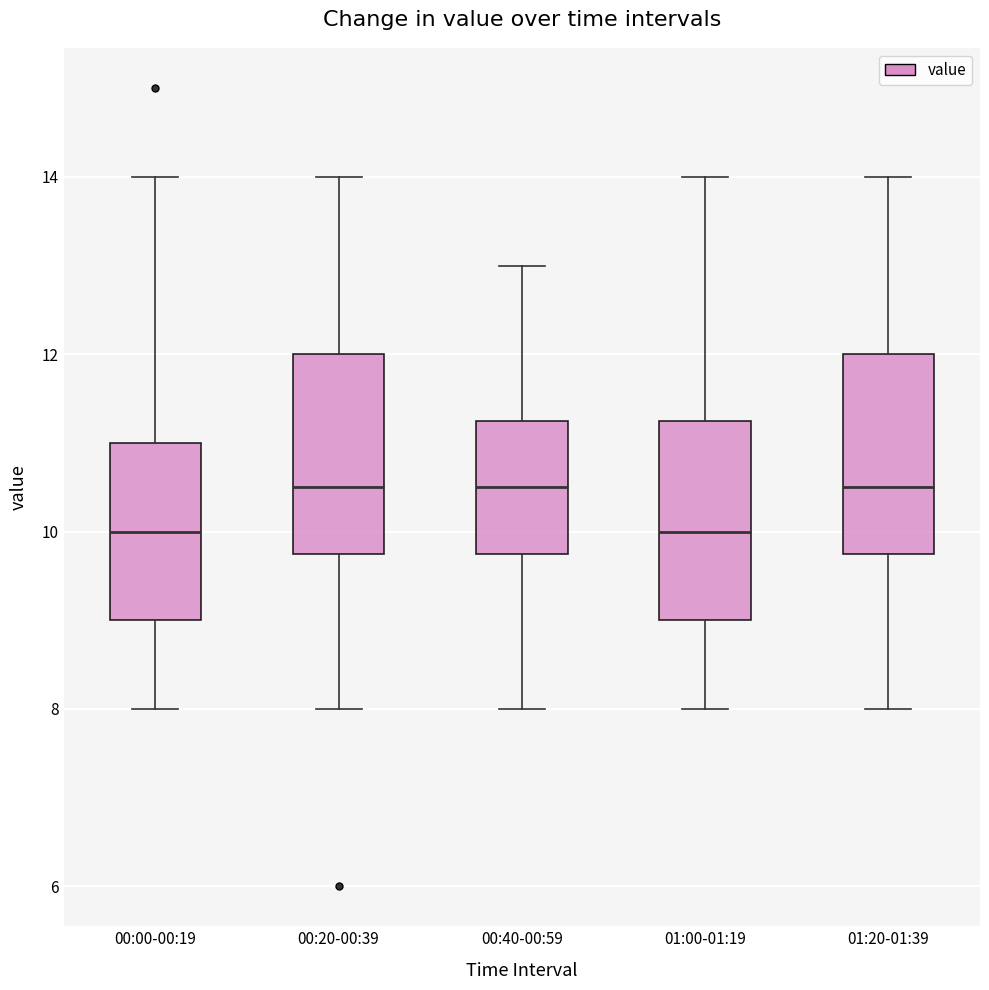

Reading left to right, transcribe this box plot: for each box, give where its median line is, the range the box spans, and where its two whiskers end, as read against the y-axis. The values are not printed on the chart, so give them approximately, as read against the axis.

00:00-00:19: median 10.0, box 9.0 to 11.0, whiskers 8.0 to 14.0
00:20-00:39: median 10.6, box 9.8 to 12.0, whiskers 8.0 to 14.0
00:40-00:59: median 10.6, box 9.8 to 11.2, whiskers 8.0 to 13.0
01:00-01:19: median 10.0, box 9.0 to 11.2, whiskers 8.0 to 14.0
01:20-01:39: median 10.6, box 9.8 to 12.0, whiskers 8.0 to 14.0